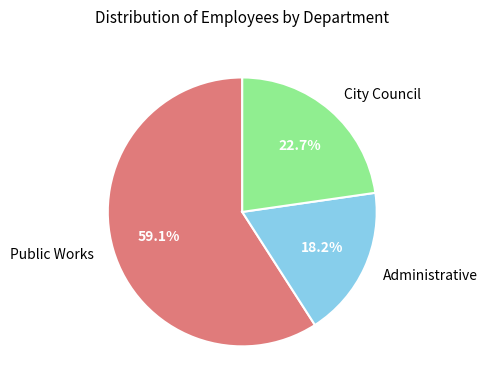

How many slices are in this pie chart?

3